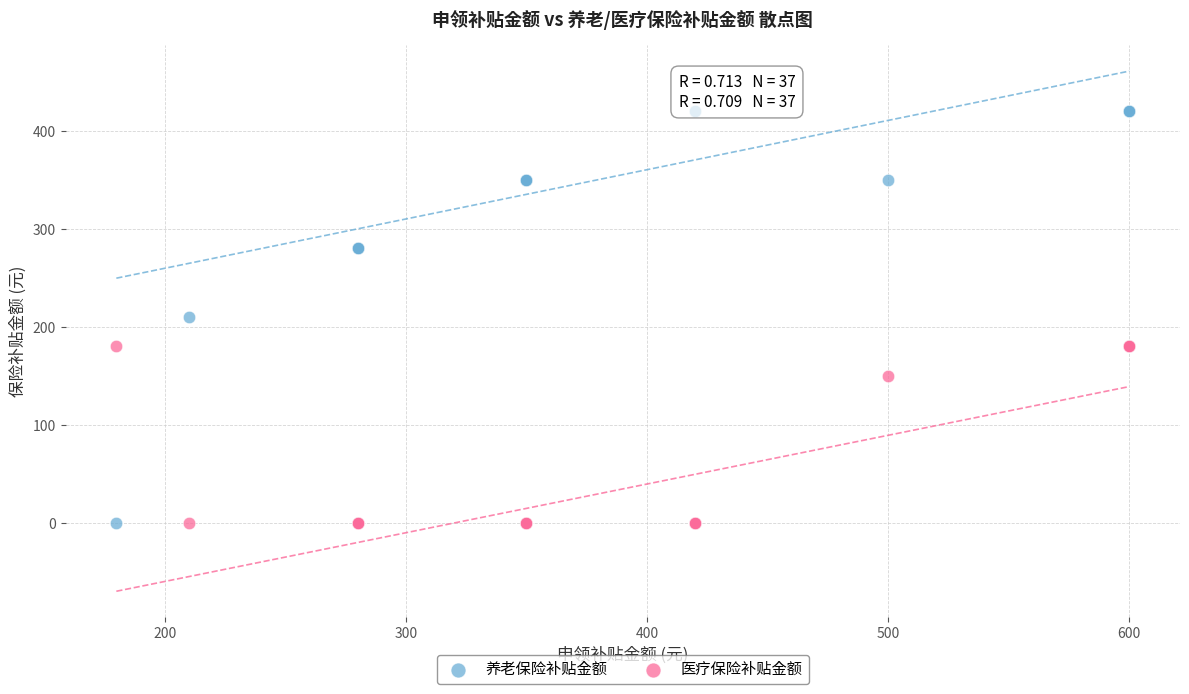

Which series contains the highest Y value?

养老保险补贴金额